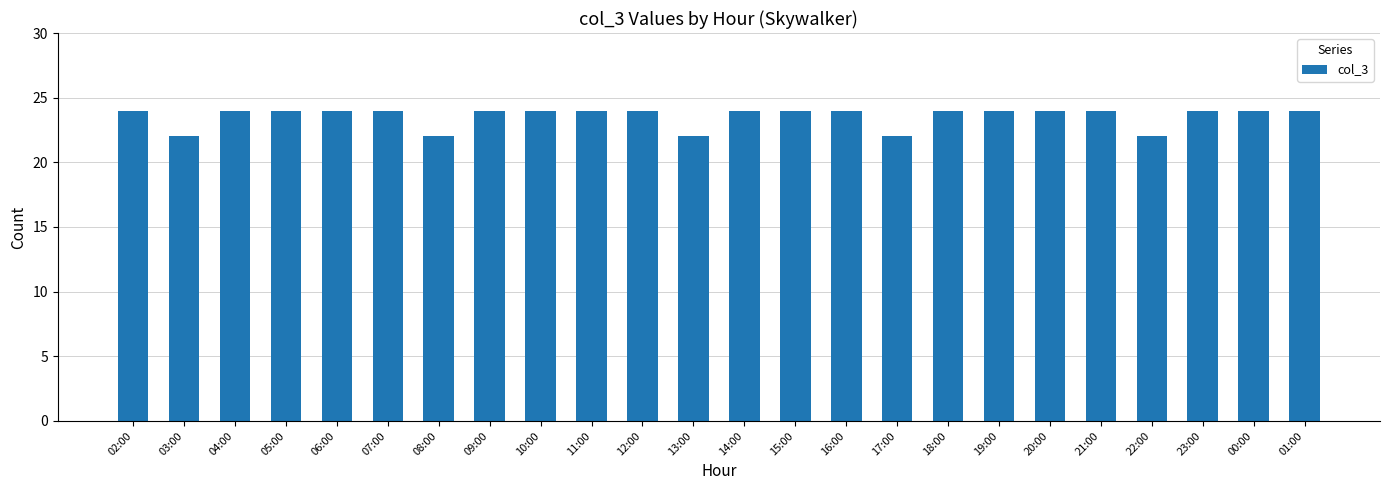

Which has a higher value, 15:00 or 08:00?

15:00